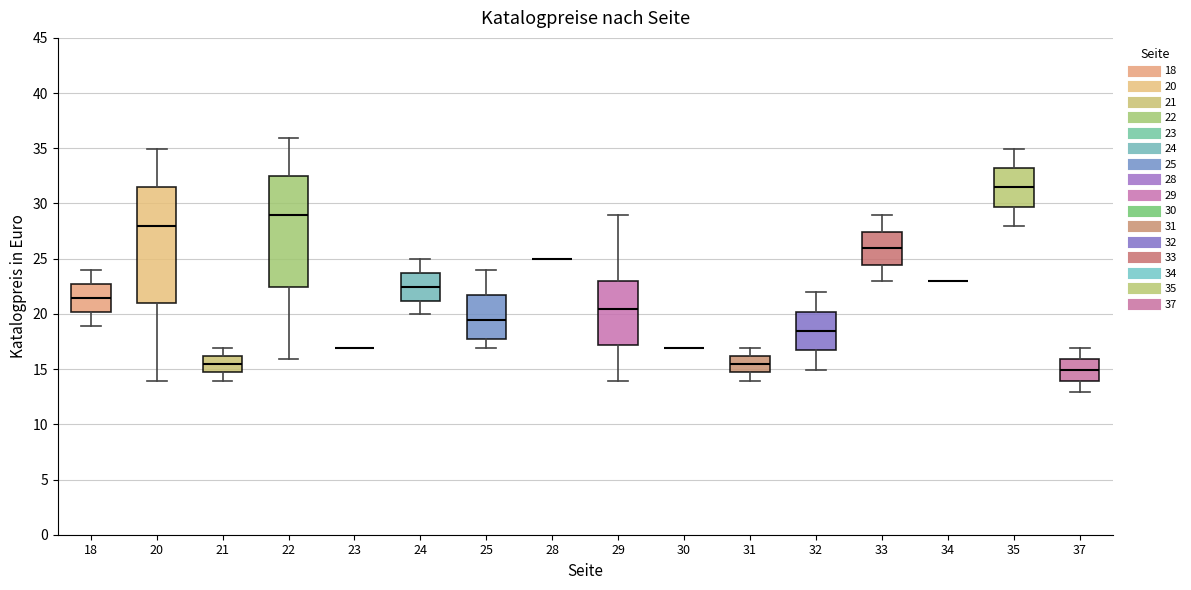

Reading left to right, read every box against the y-axis: the position of its median line, the range the box covers, and the ends of its whiskers. The values are not printed on the chart, so give them approximately, as read against the axis.

18: median 21.5, box 20.0 to 22.5, whiskers 19.0 to 24.0
20: median 28.0, box 21.0 to 31.5, whiskers 14.0 to 35.0
21: median 15.5, box 14.5 to 16.0, whiskers 14.0 to 17.0
22: median 29.0, box 22.5 to 32.5, whiskers 16.0 to 36.0
23: box collapsed to a line at 17.0, whiskers 17.0 to 17.0
24: median 22.5, box 21.0 to 23.5, whiskers 20.0 to 25.0
25: median 19.5, box 17.5 to 21.5, whiskers 17.0 to 24.0
28: box collapsed to a line at 25.0, whiskers 25.0 to 25.0
29: median 20.5, box 17.0 to 23.0, whiskers 14.0 to 29.0
30: box collapsed to a line at 17.0, whiskers 17.0 to 17.0
31: median 15.5, box 14.5 to 16.0, whiskers 14.0 to 17.0
32: median 18.5, box 16.5 to 20.0, whiskers 15.0 to 22.0
33: median 26.0, box 24.5 to 27.5, whiskers 23.0 to 29.0
34: box collapsed to a line at 23.0, whiskers 23.0 to 23.0
35: median 31.5, box 29.5 to 33.0, whiskers 28.0 to 35.0
37: median 15.0, box 14.0 to 16.0, whiskers 13.0 to 17.0